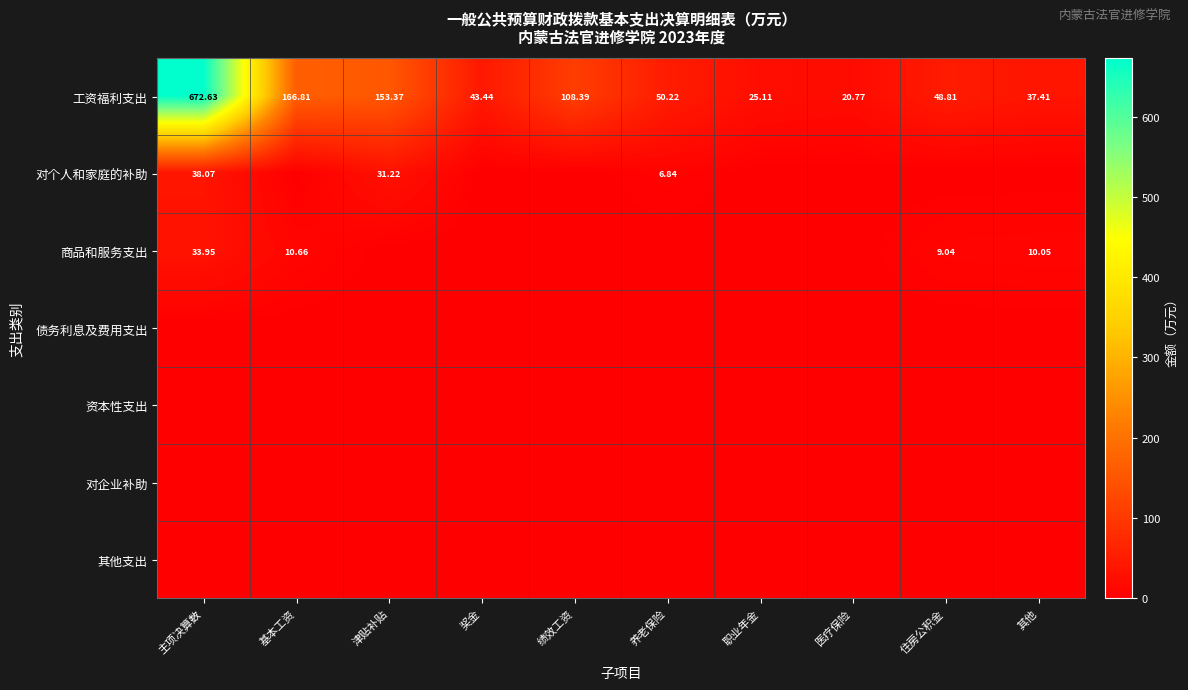

What is the sum of the 工资福利支出 values at 津贴补贴 and 住房公积金?

202.2